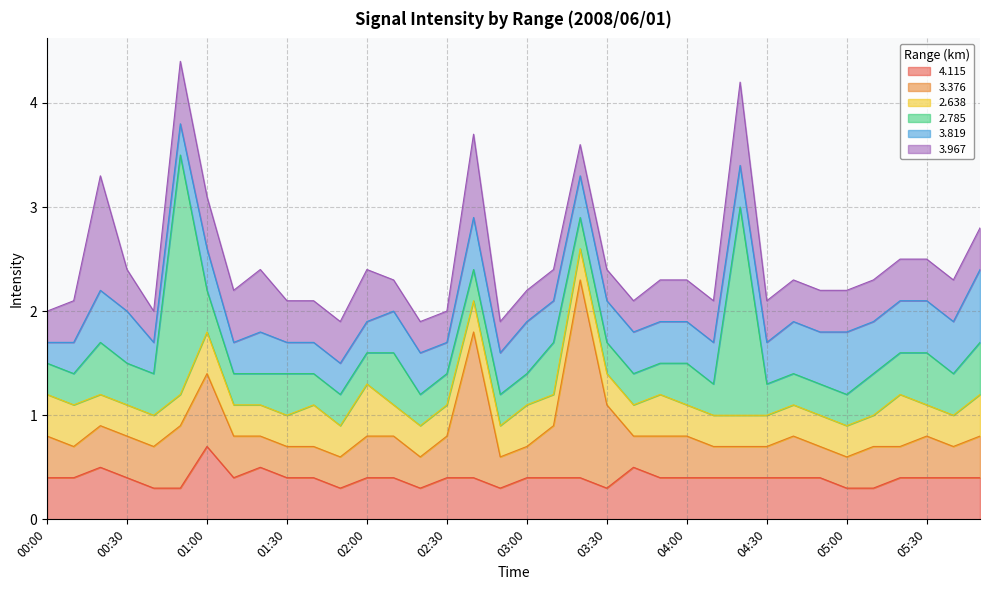

Is it true that   4.115 equals 0.6 at 00:10?

False